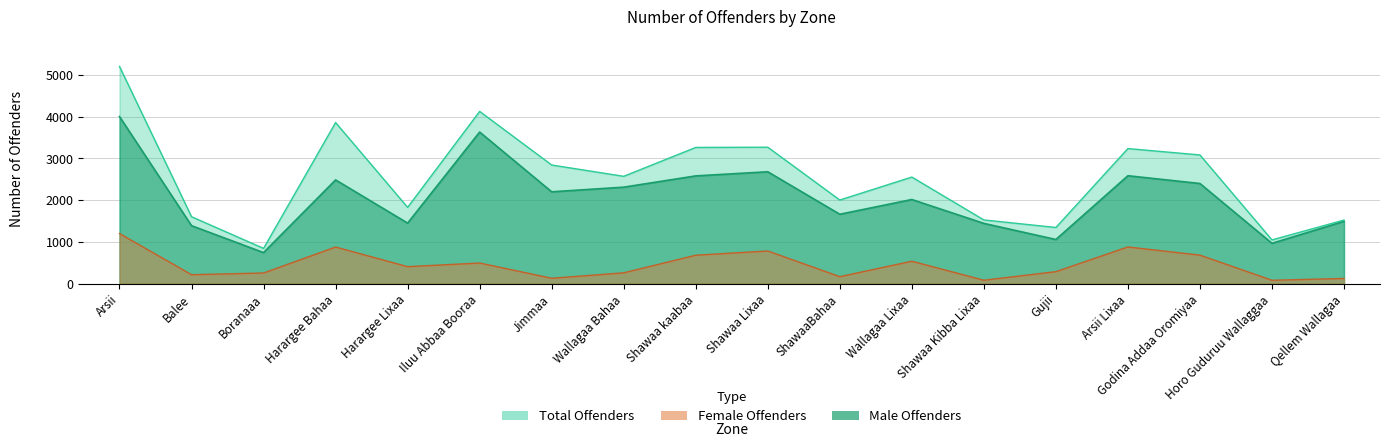

What is the greatest value displayed?

5206